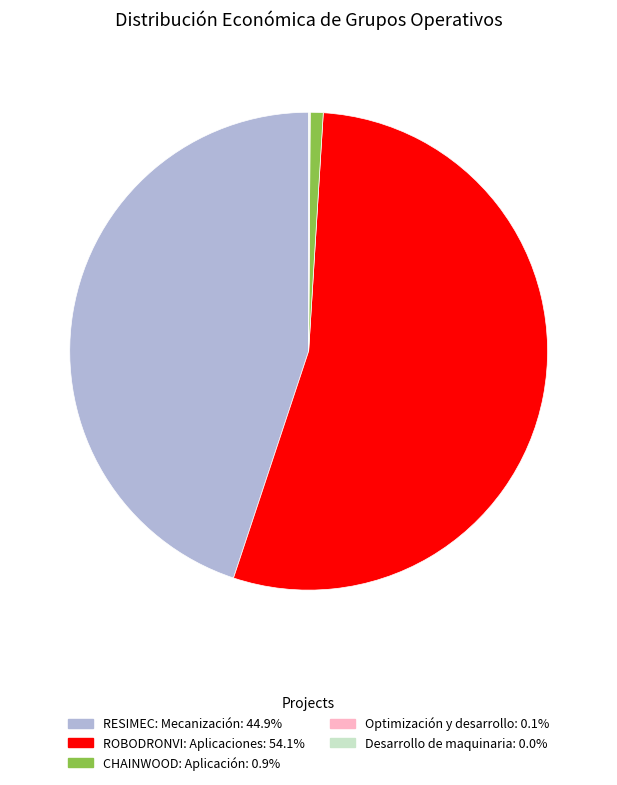

Which slice is the largest?

ROBODRONVI: Aplicaciones